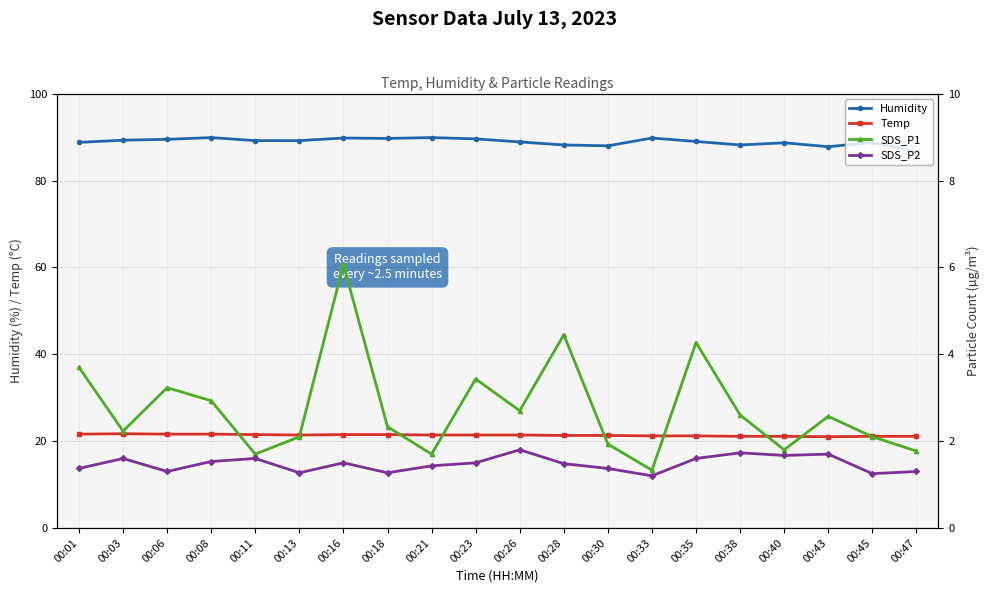

Is it true that Humidity equals 121.5 at 00:40?

False